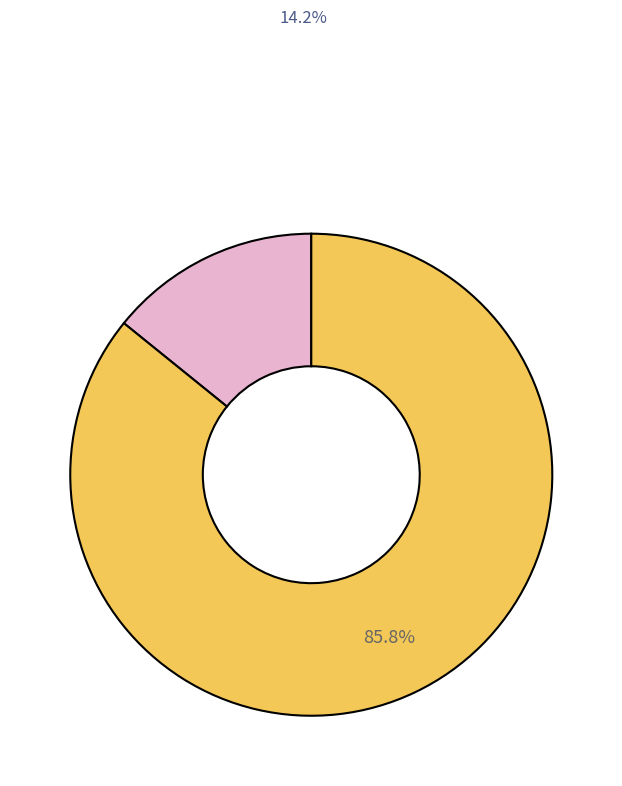

Does any single category account for the majority?

Yes